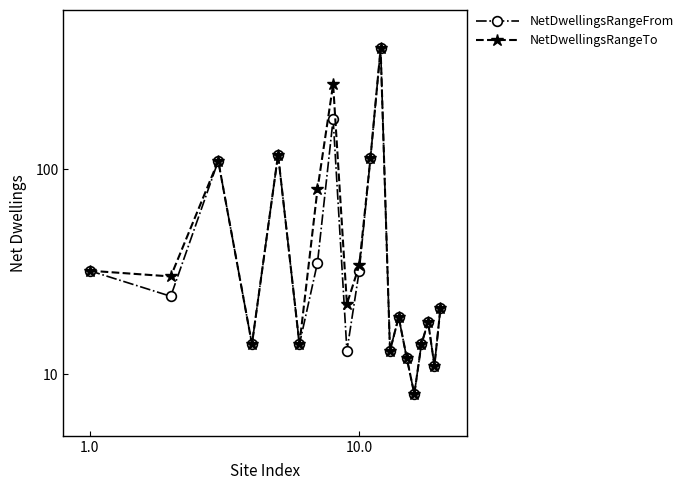

What is the highest value of the NetDwellingsRangeTo series?

390